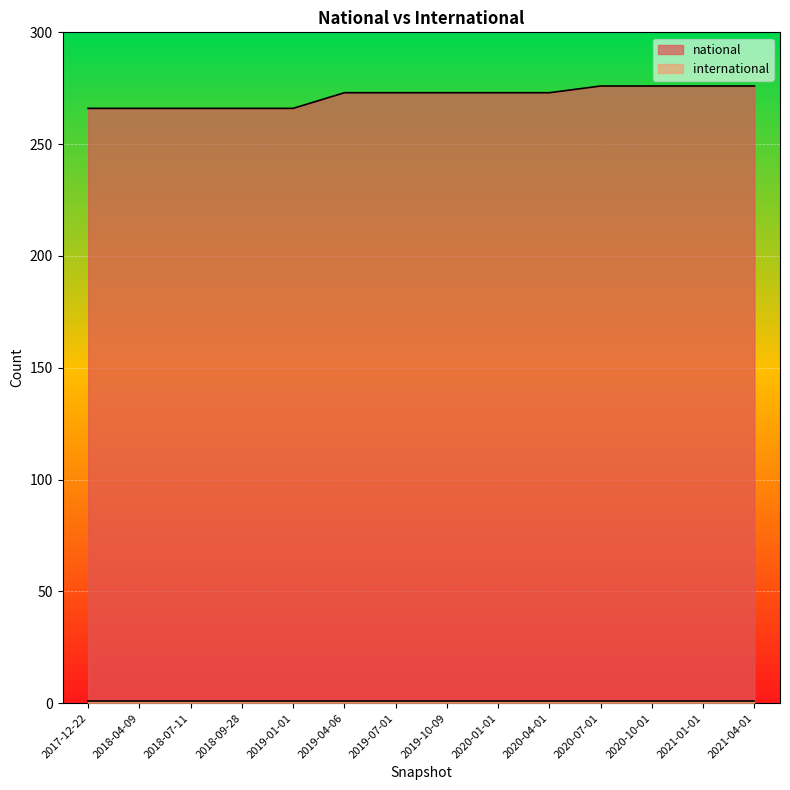

Reading left to right, transcribe all the data shown in this chart.

2017-12-22=266	2018-04-09=266	2018-07-11=266	2018-09-28=266	2019-01-01=266	2019-04-06=273	2019-07-01=273	2019-10-09=273	2020-01-01=273	2020-04-01=273	2020-07-01=276	2020-10-01=276	2021-01-01=276	2021-04-01=276